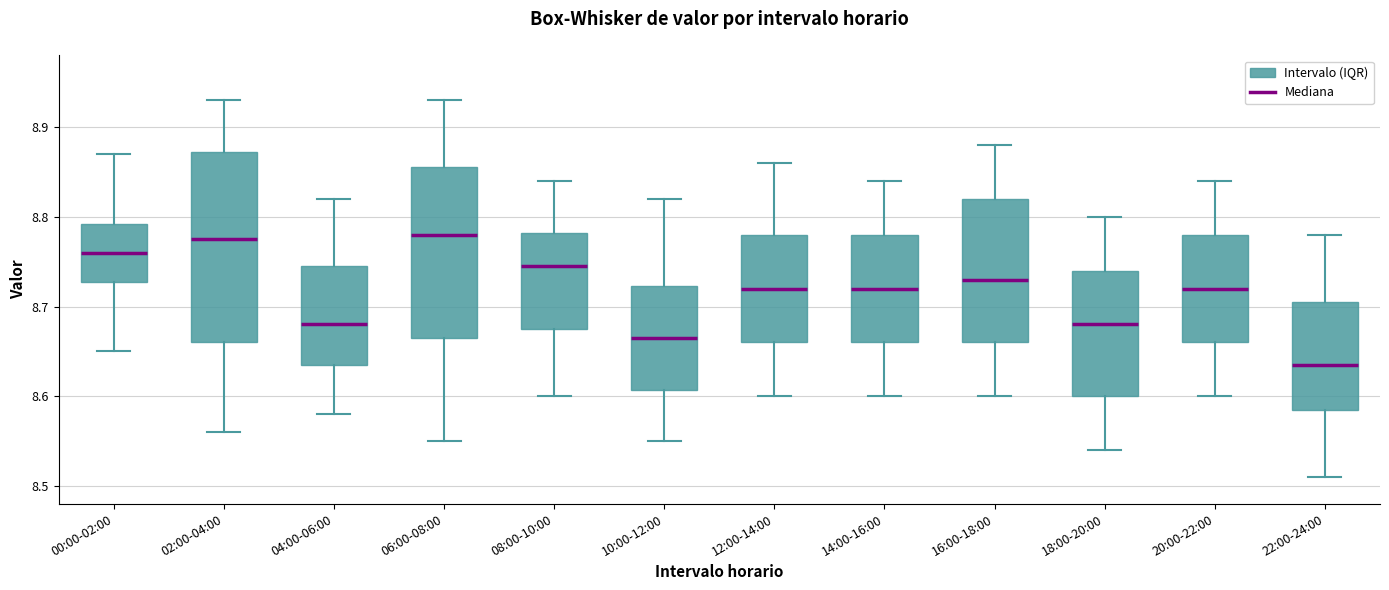

Reading left to right, read every box against the y-axis: the position of its median line, the range the box covers, and the ends of its whiskers. The values are not printed on the chart, so give them approximately, as read against the axis.

00:00-02:00: median 8.76, box 8.73 to 8.79, whiskers 8.65 to 8.87
02:00-04:00: median 8.78, box 8.66 to 8.87, whiskers 8.56 to 8.93
04:00-06:00: median 8.68, box 8.64 to 8.75, whiskers 8.58 to 8.82
06:00-08:00: median 8.78, box 8.67 to 8.86, whiskers 8.55 to 8.93
08:00-10:00: median 8.75, box 8.68 to 8.78, whiskers 8.60 to 8.84
10:00-12:00: median 8.67, box 8.61 to 8.72, whiskers 8.55 to 8.82
12:00-14:00: median 8.72, box 8.66 to 8.78, whiskers 8.60 to 8.86
14:00-16:00: median 8.72, box 8.66 to 8.78, whiskers 8.60 to 8.84
16:00-18:00: median 8.73, box 8.66 to 8.82, whiskers 8.60 to 8.88
18:00-20:00: median 8.68, box 8.60 to 8.74, whiskers 8.54 to 8.80
20:00-22:00: median 8.72, box 8.66 to 8.78, whiskers 8.60 to 8.84
22:00-24:00: median 8.64, box 8.59 to 8.71, whiskers 8.51 to 8.78